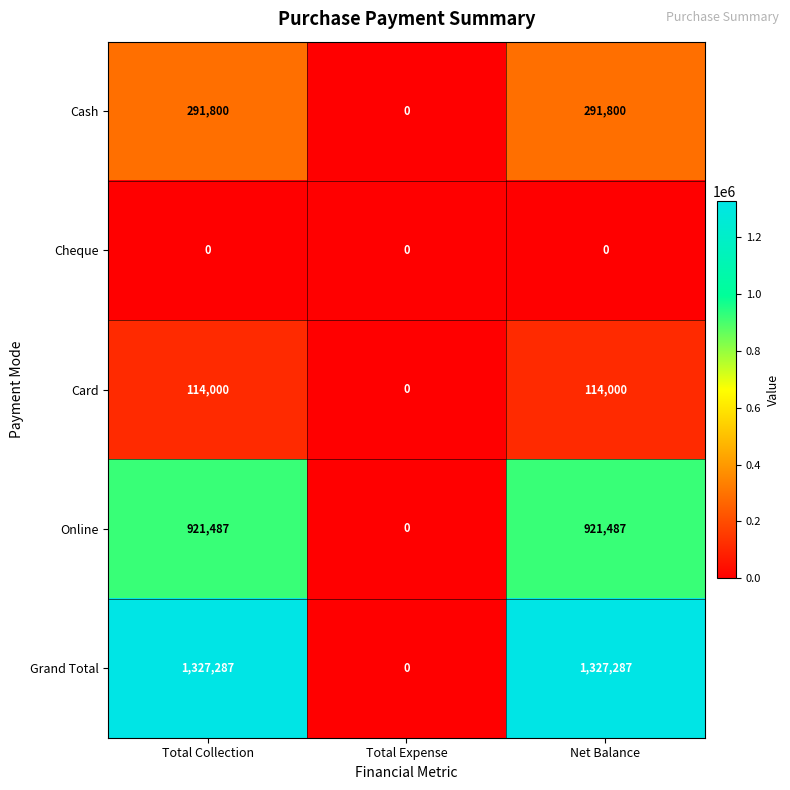

What is the sum of the Card values at Total Collection and Net Balance?

228000